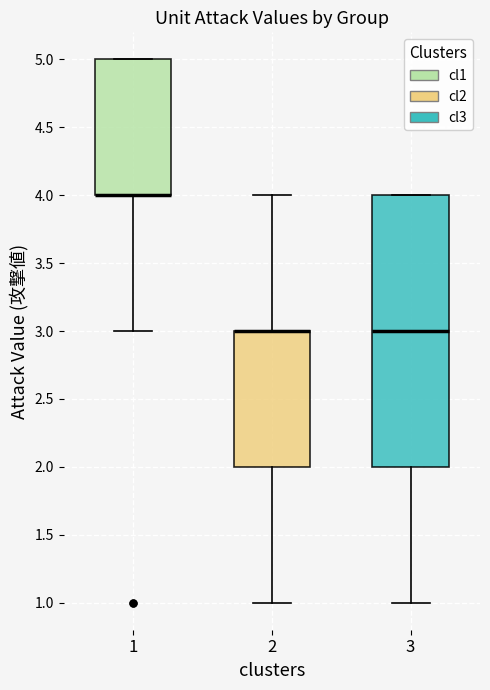

Reading left to right, transcribe this box plot: for each box, give where its median line is, the range the box spans, and where its two whiskers end, as read against the y-axis. The values are not printed on the chart, so give them approximately, as read against the axis.

1: median 4 (drawn on the box's lower edge), box 4 to 5, whiskers 3 to 5
2: median 3 (drawn on the box's upper edge), box 2 to 3, whiskers 1 to 4
3: median 3, box 2 to 4, whiskers 1 to 4